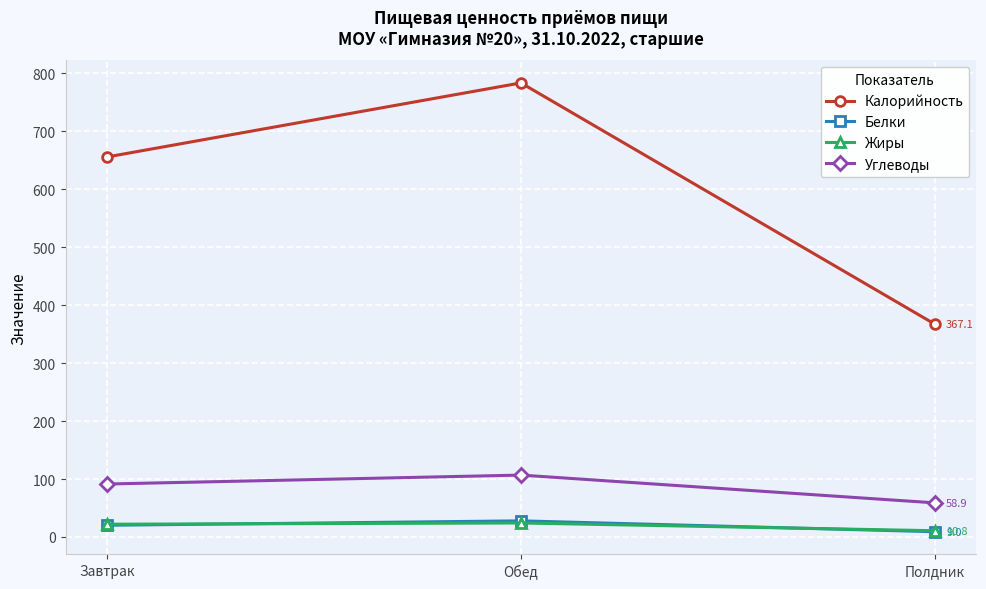

Between Завтрак and Обед, which series saw the biggest shift?

Калорийность